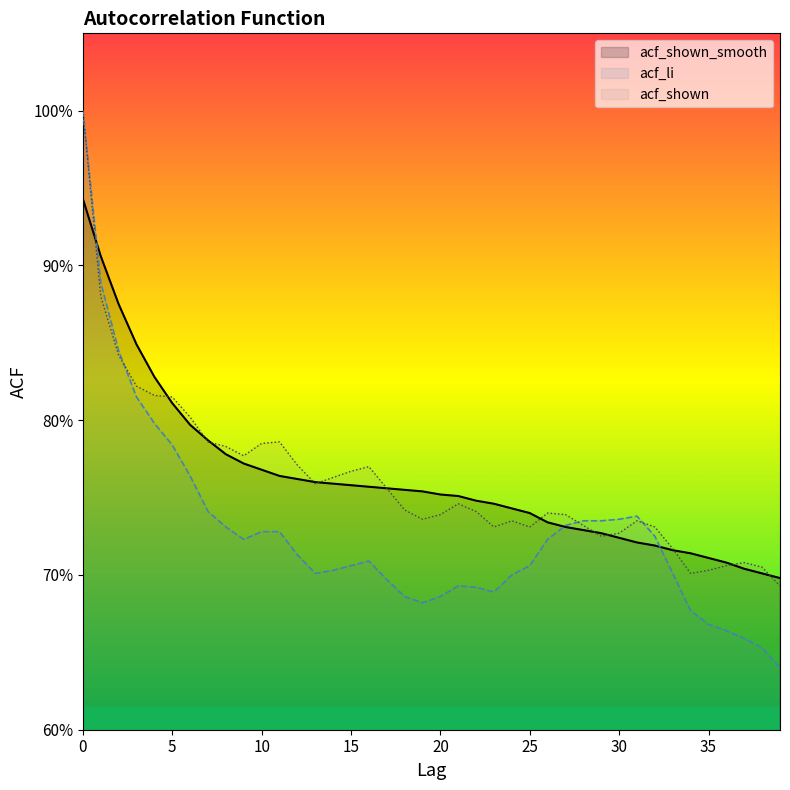

What is the minimum value for acf_li?

0.6